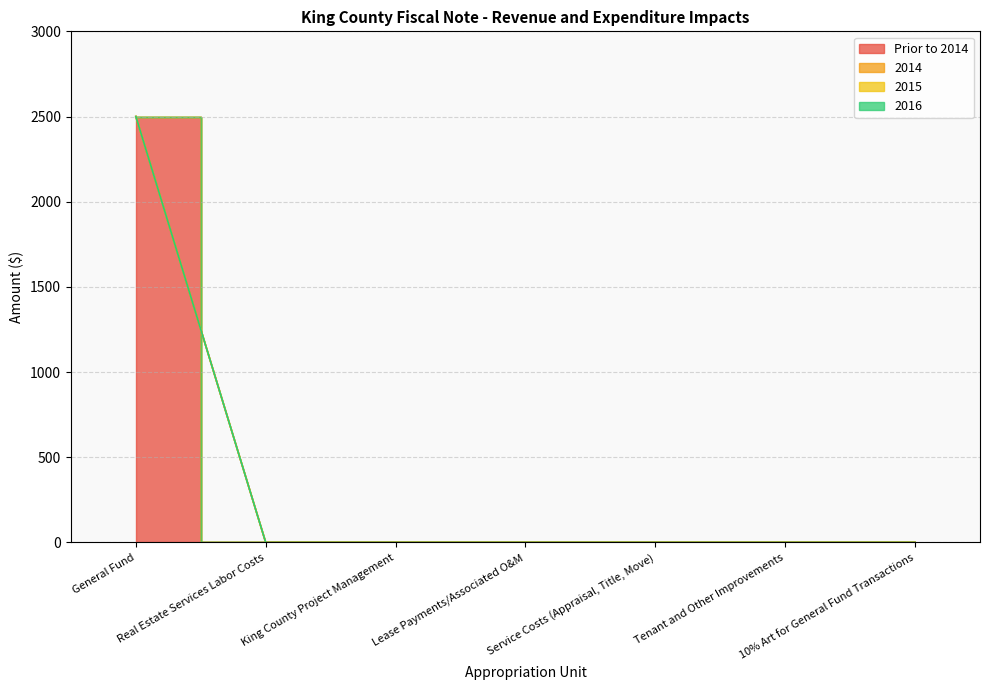

What is the total value across all series at General Fund?

2500